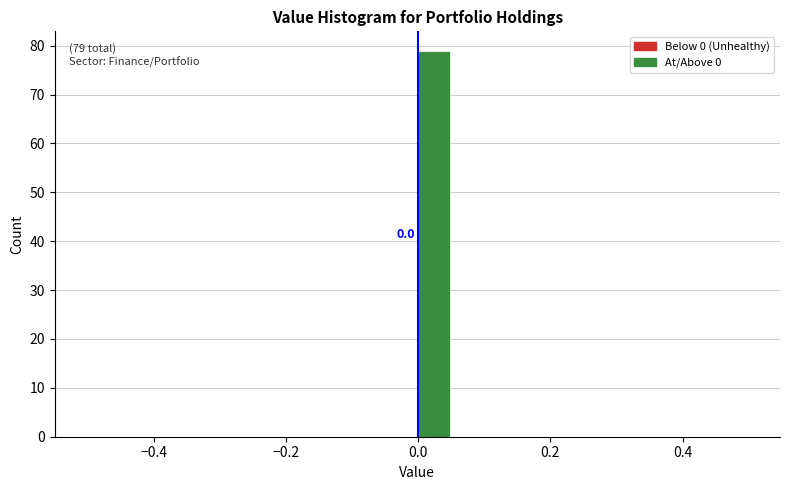

Around what value on the x-axis is the tallest bar? Give the approximate position of its centre, as read against the axis.

0.02